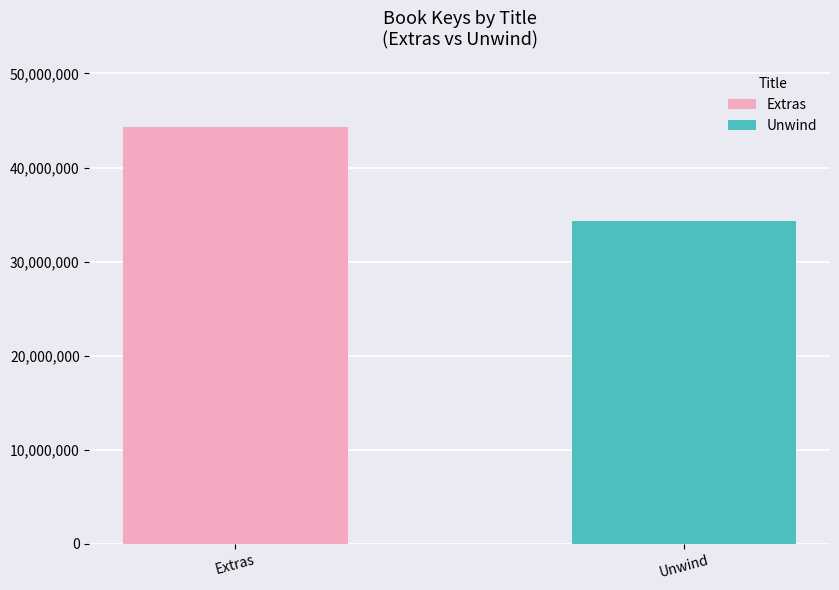

Rank the series by their average value, from highest to lowest.

Extras, Unwind